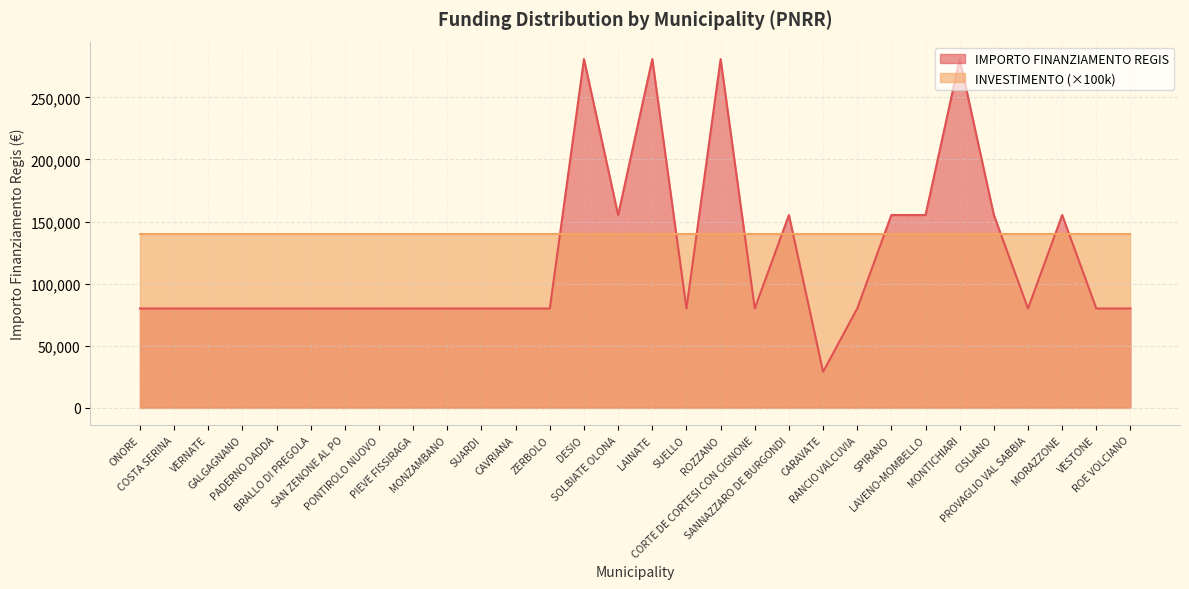

What is the maximum value shown in the chart?

280932